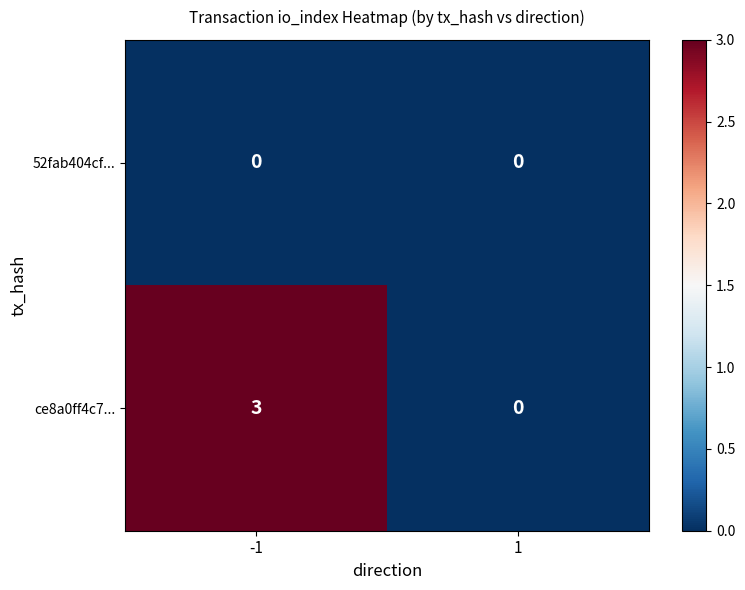

Which series has the largest range (max minus min)?

ce8a0ff4c7...